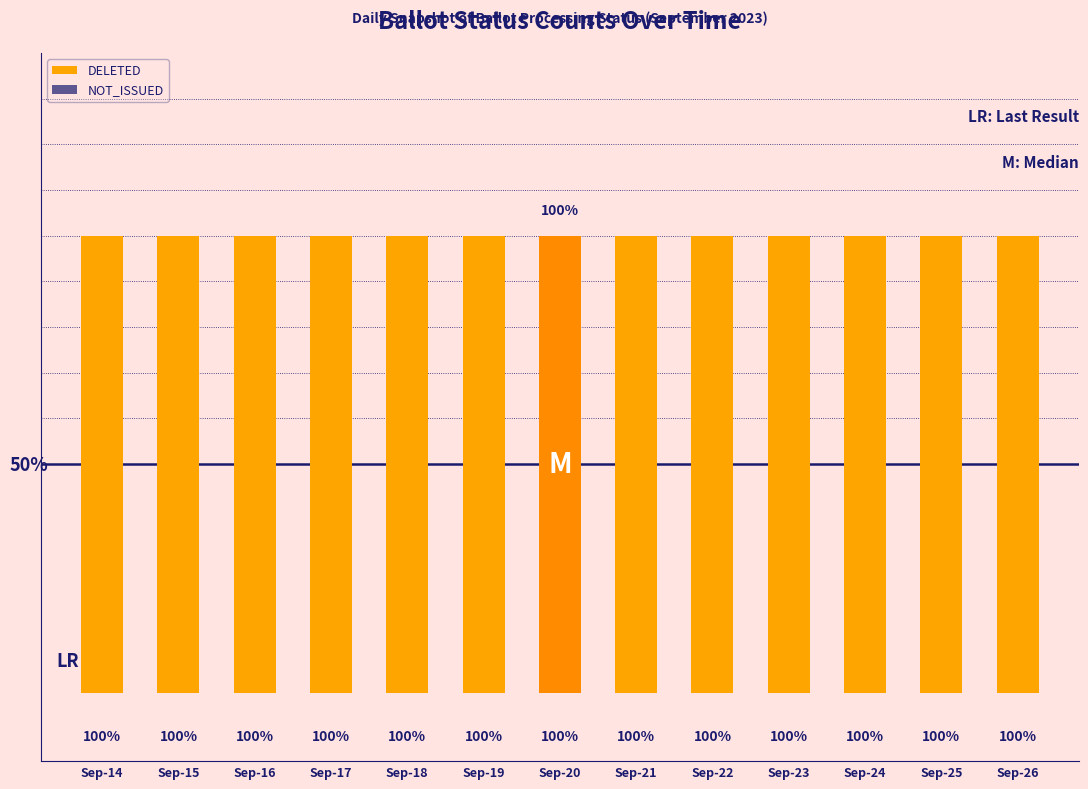

What are all the series names shown in the legend?

DELETED, NOT_ISSUED